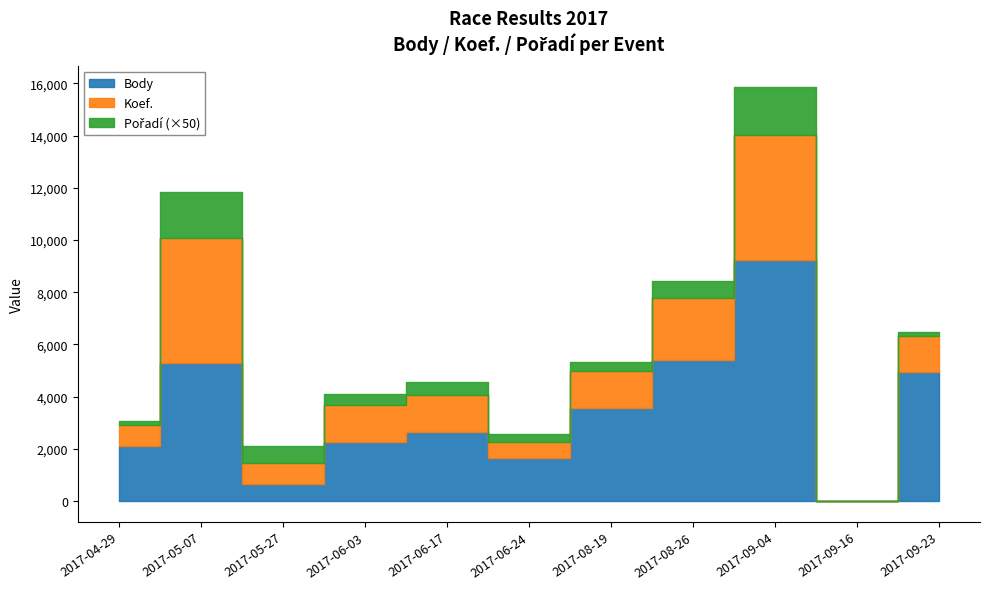

The Koef. series shows 0 at 2017-09-16. True or false?

True